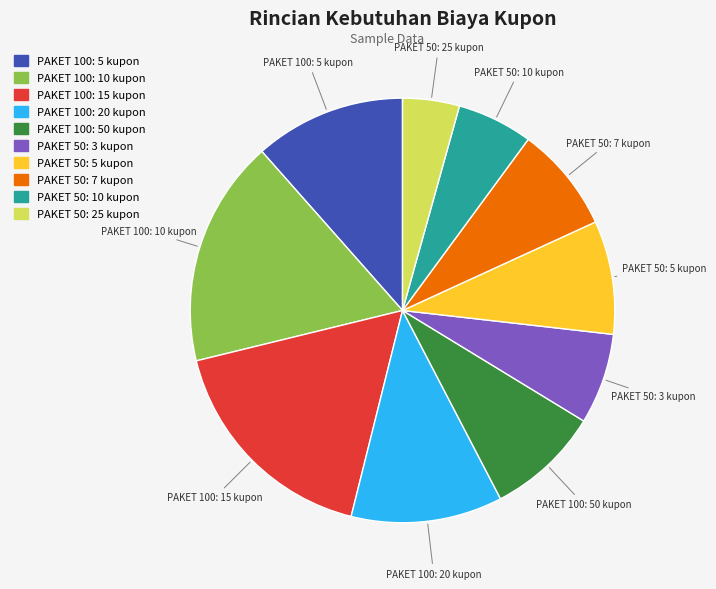

Is the sum of PAKET 50: 5 kupon and PAKET 50: 10 kupon greater than half?

No